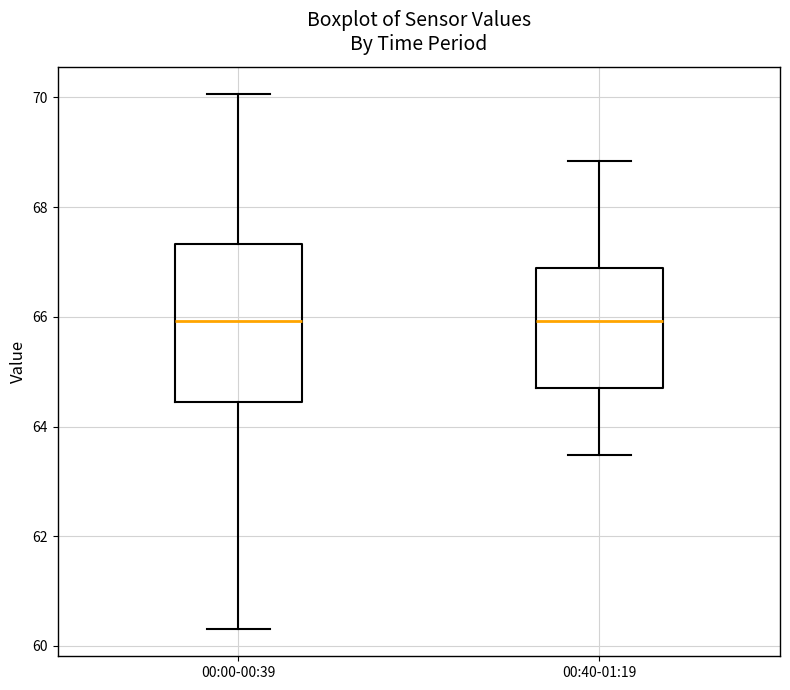

Comparing the boxes themselves (not the whiskers), which one is the tallest?

00:00-00:39